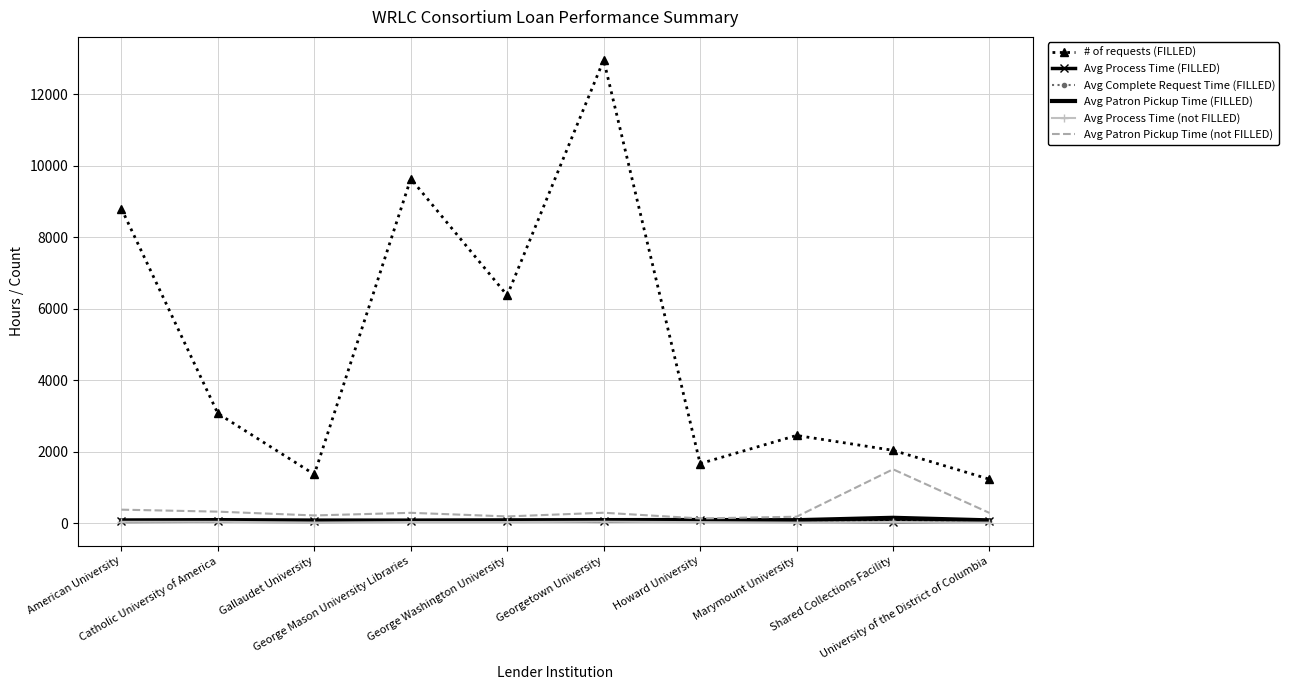

Which series has the largest range (max minus min)?

# of requests (FILLED)